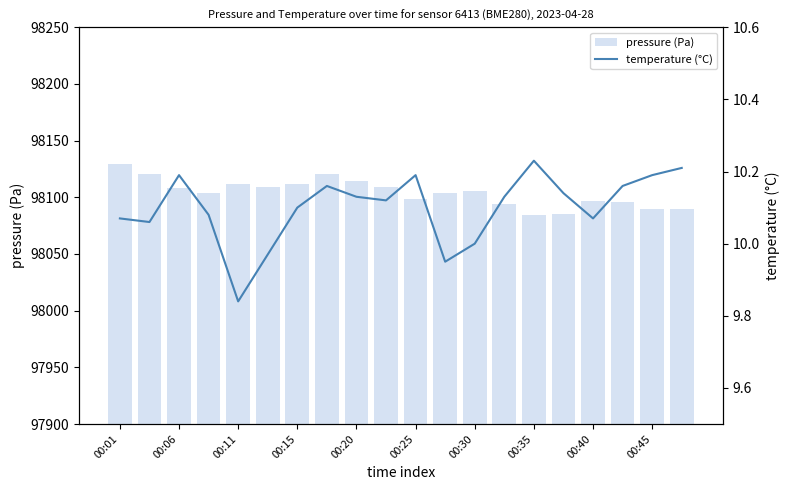

At which label does pressure (Pa) reach its peak?

00:01